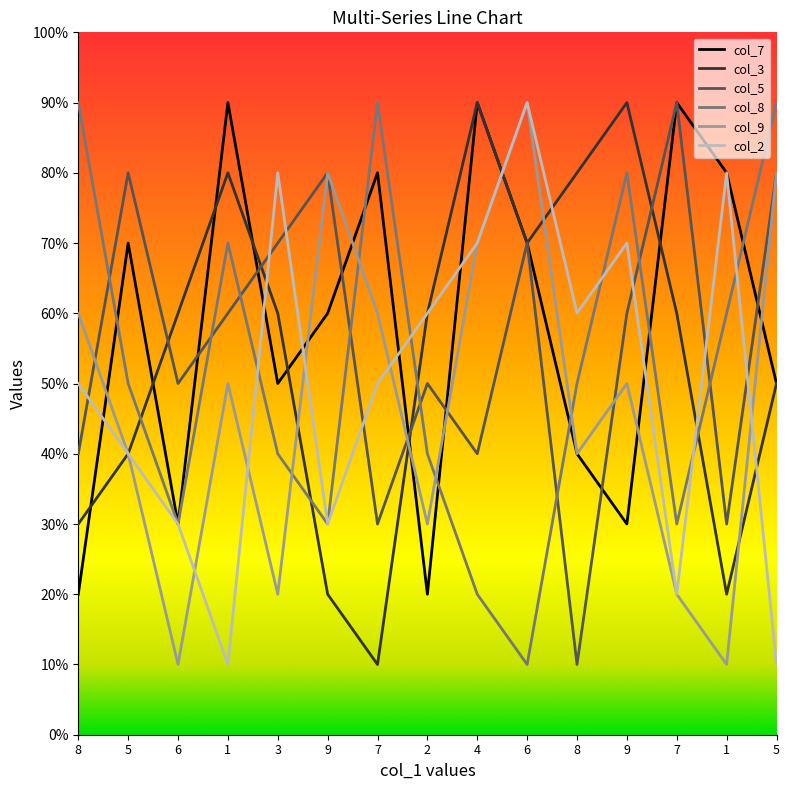

At which category does col_7 reach its first local valley?

6